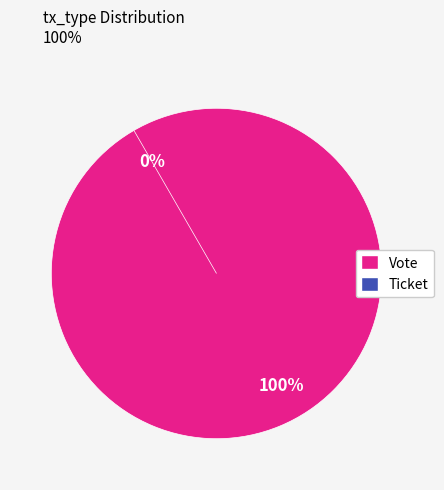

What percentage is NOT represented by Ticket?

100.0%